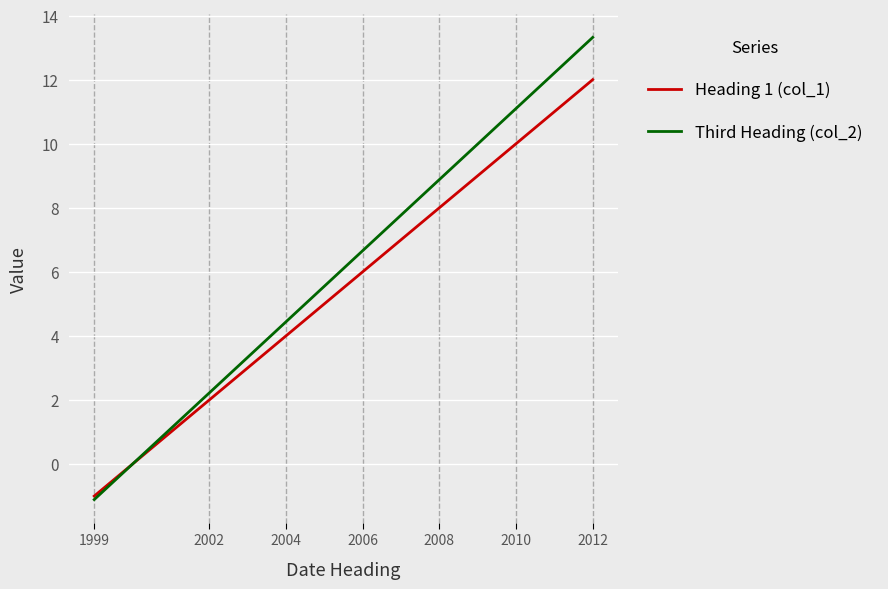

What is the lowest value of the Heading 1 (col_1) series?

-1.0